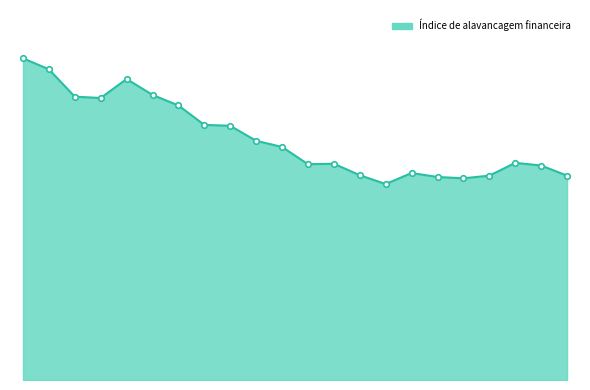

Reading left to right, what are all the values shown in this chart?

2019-03-30=7.3	2019-06-29=7.0	2019-09-28=6.4	2019-12-28=6.4	2020-03-28=6.8	2020-06-27=6.5	2020-09-26=6.2	2020-12-31=5.8	2021-04-03=5.8	2021-07-03=5.4	2021-10-02=5.3	2021-12-31=4.9	2022-04-02=4.9	2022-07-02=4.6	2022-10-01=4.4	2022-12-31=4.7	2023-04-01=4.6	2023-07-01=4.6	2023-09-30=4.6	2023-12-30=4.9	2024-03-30=4.9	2024-06-29=4.6